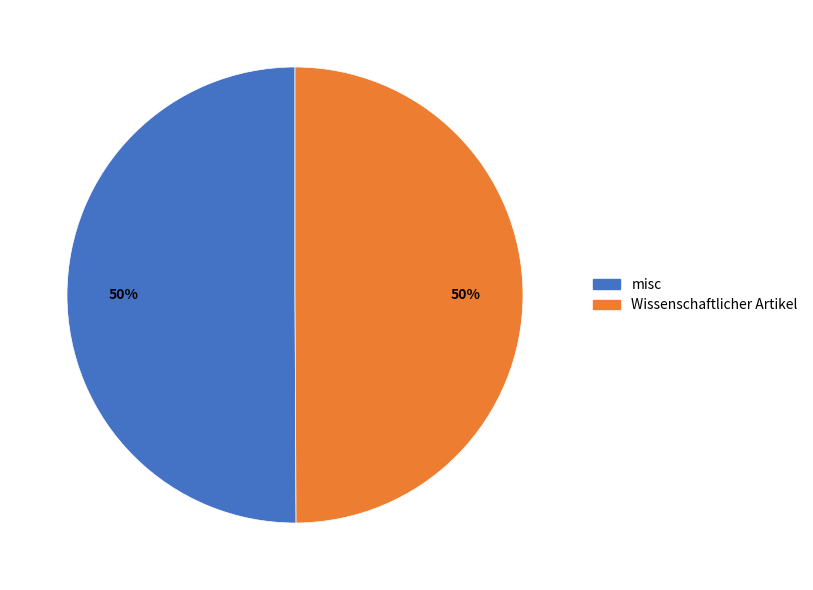

What percentage is the Wissenschaftlicher Artikel slice, to the nearest percent?

50%